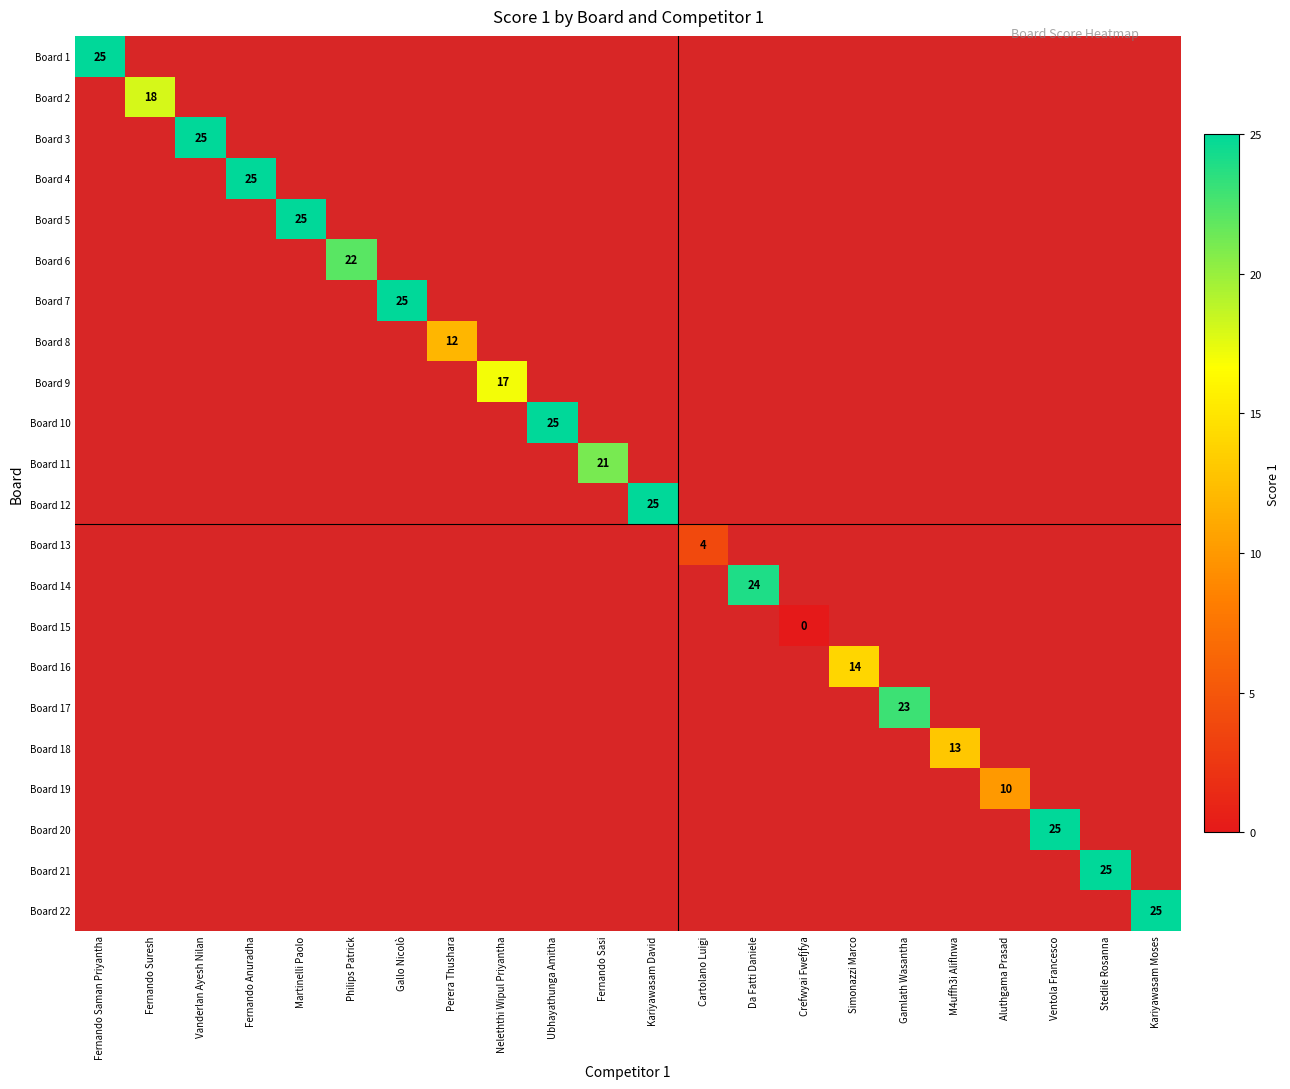

At Neleththi Wipul Priyantha, list the series in order from smallest to largest.

Board 1, Board 2, Board 3, Board 4, Board 5, Board 6, Board 7, Board 8, Board 9, Board 10, Board 11, Board 12, Board 13, Board 14, Board 15, Board 16, Board 17, Board 18, Board 19, Board 20, Board 21, Board 22